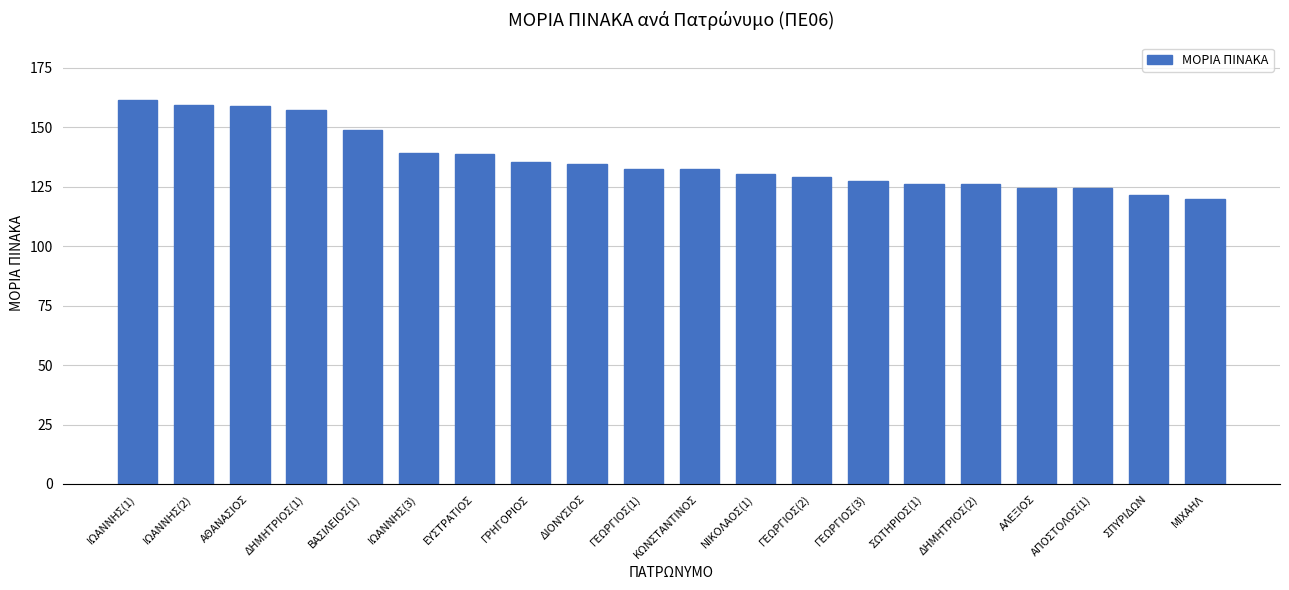

What position from the right is ΣΠΥΡΙΔΩΝ?

2